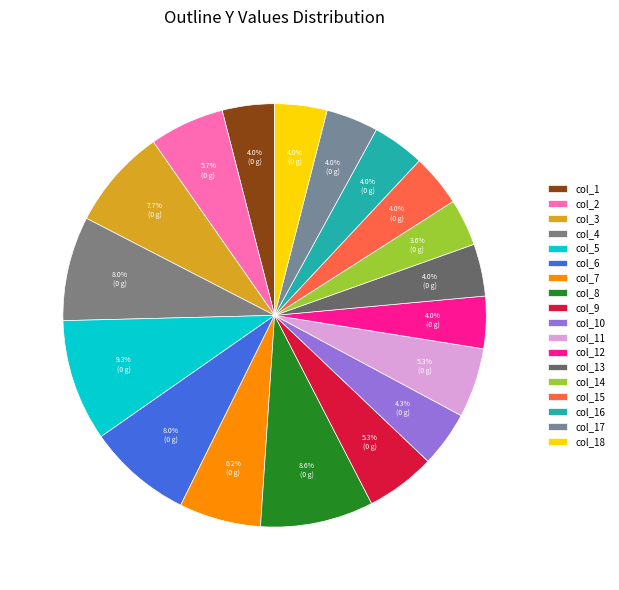

How many segments does this pie chart have?

18